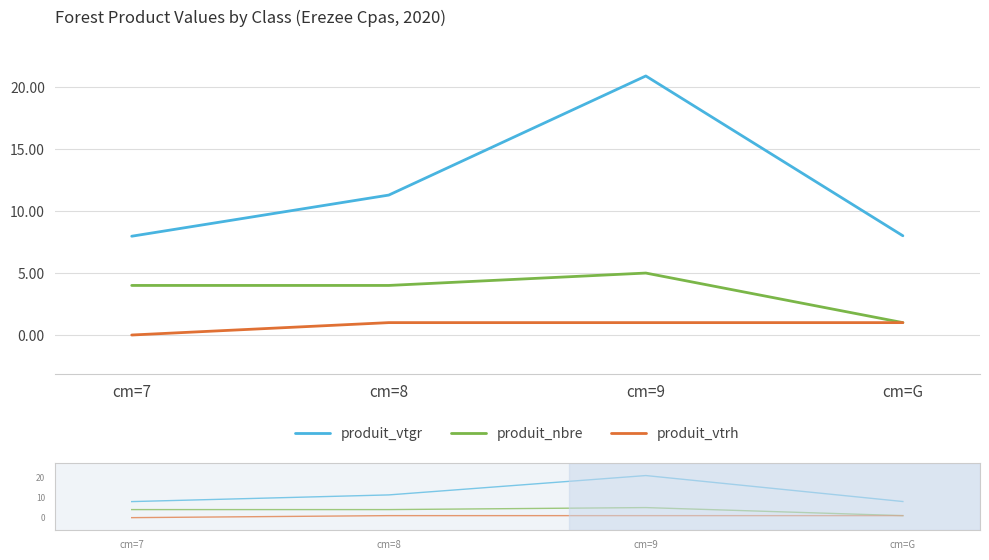

Where is produit_vtrh nearest to the value 0?

cm=7